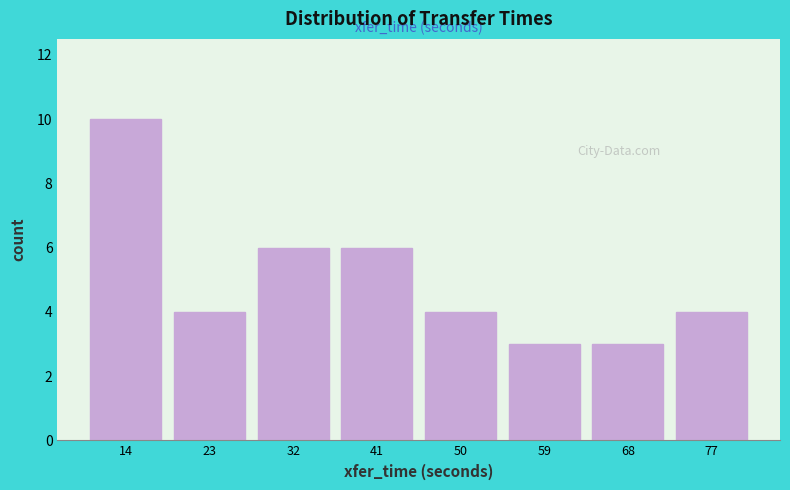

Reading left to right, list every bar in this chart as the range it spans on the x-axis followed by its height. Neither the bar edges nor the heights are printed on the chart, so give them approximately, as read against the axes.

10 to 19: 10
19 to 28: 4
28 to 37: 6
37 to 46: 6
46 to 54: 4
54 to 63: 3
63 to 72: 3
72 to 81: 4